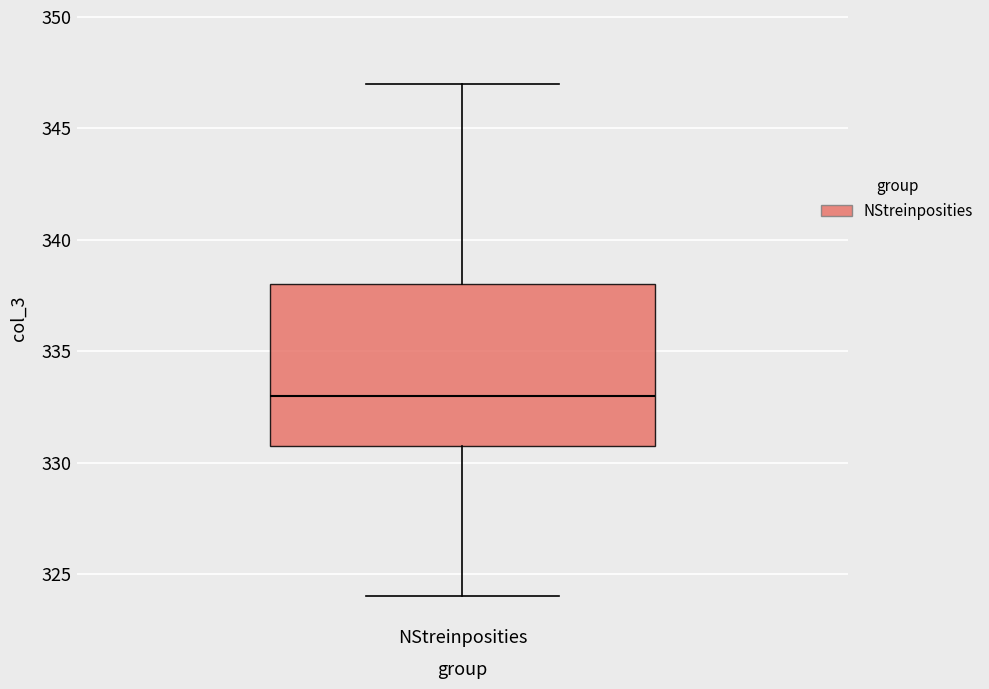

Where does the upper whisker of the box for NStreinposities end on the y-axis? The values are not printed on the chart, so give them approximately, as read against the axis.

347